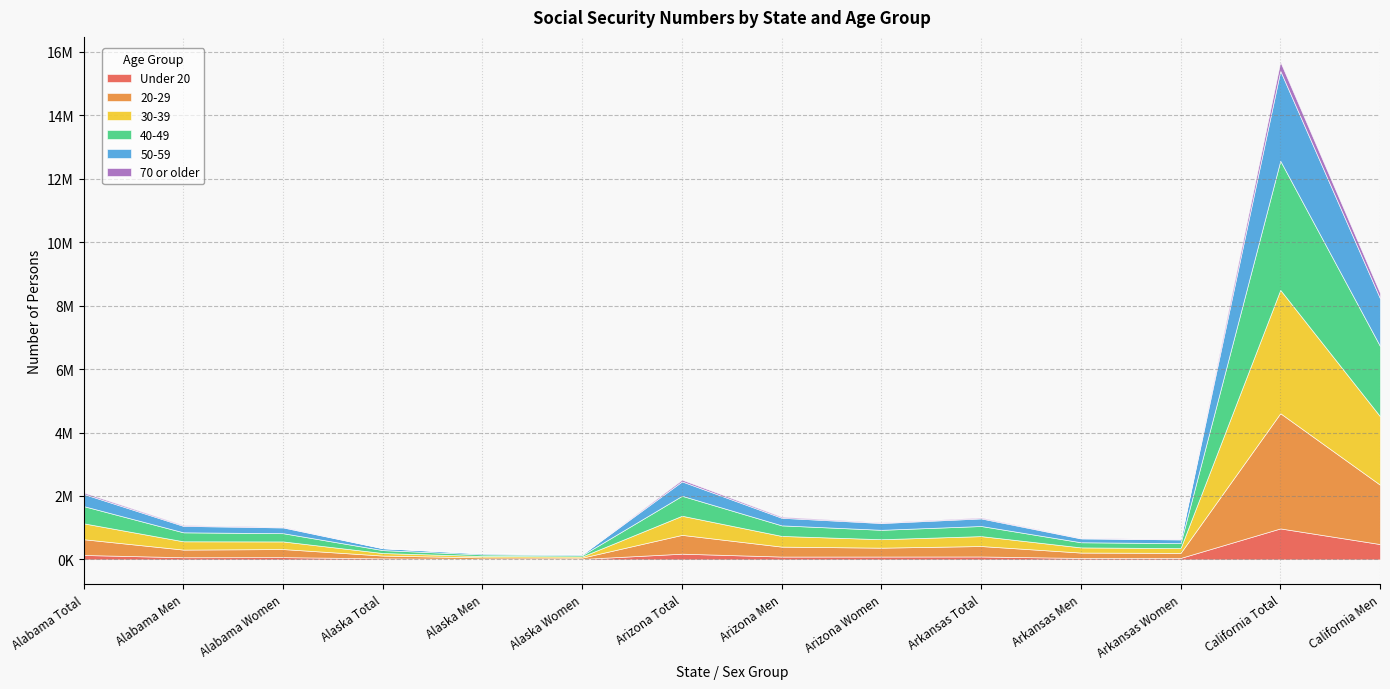

What is the lowest value of the 70 or older series?

2155